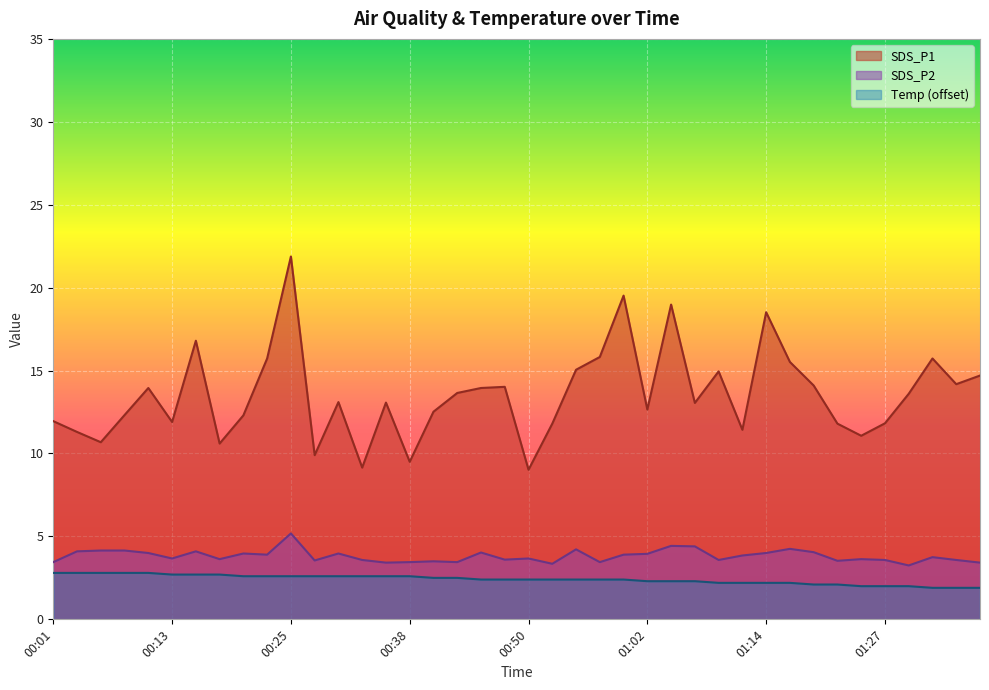

Where is the first local minimum for SDS_P2?

00:13